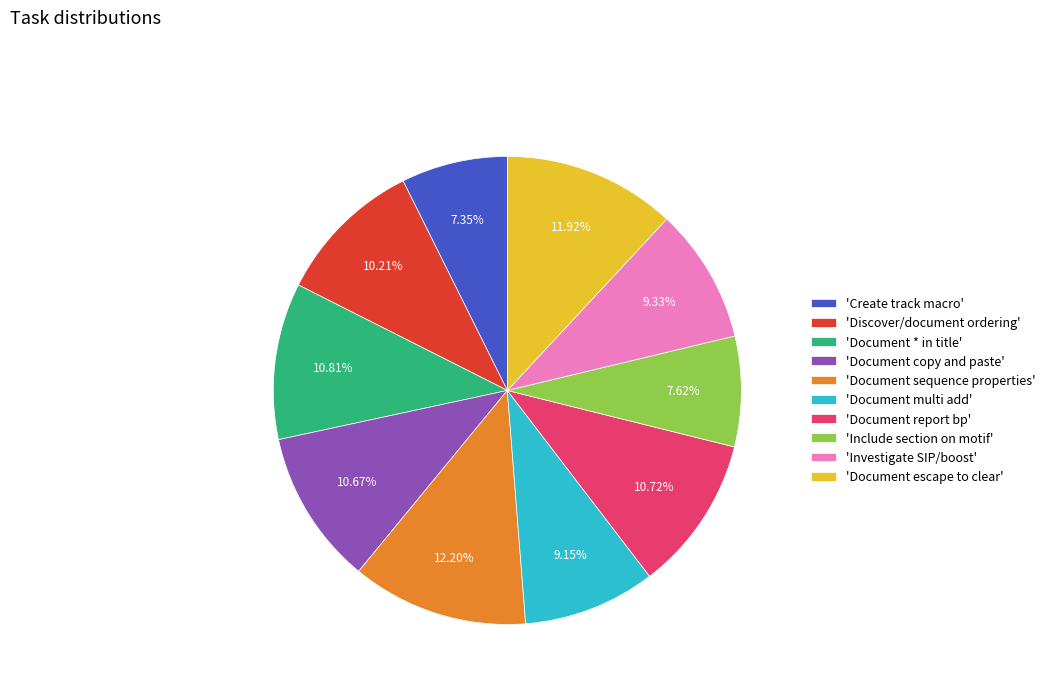

Is there a majority slice in this chart?

No